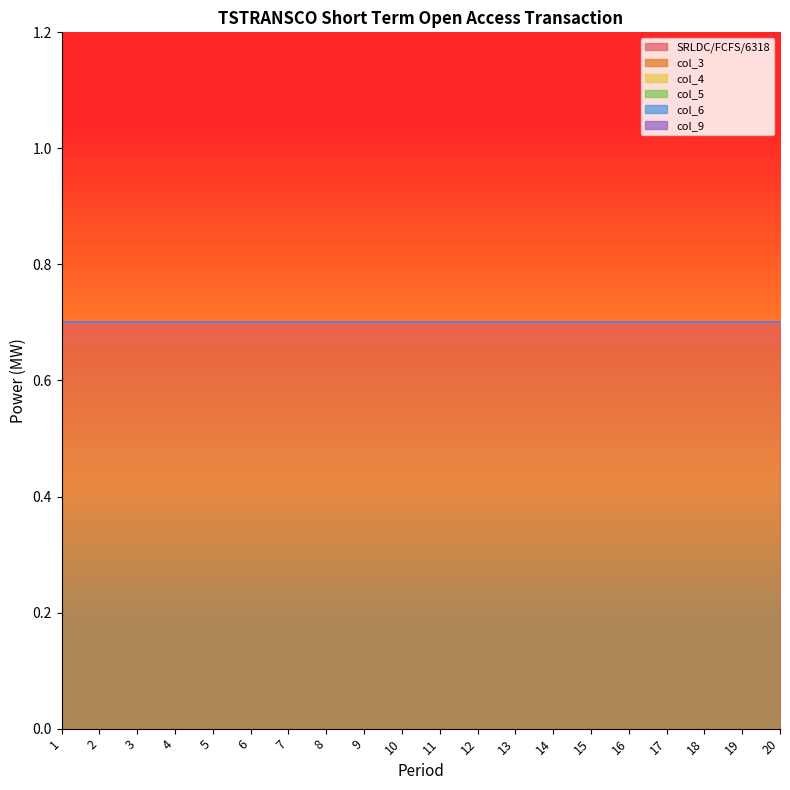

Which label corresponds to the smallest value in the chart?

1